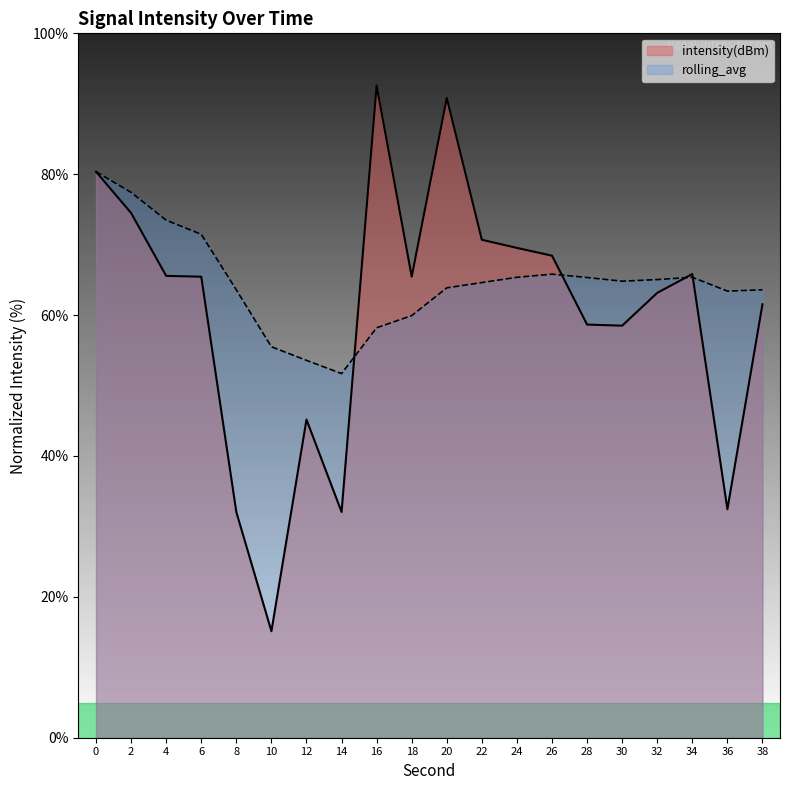

At which category does rolling_avg reach its first local valley?

14